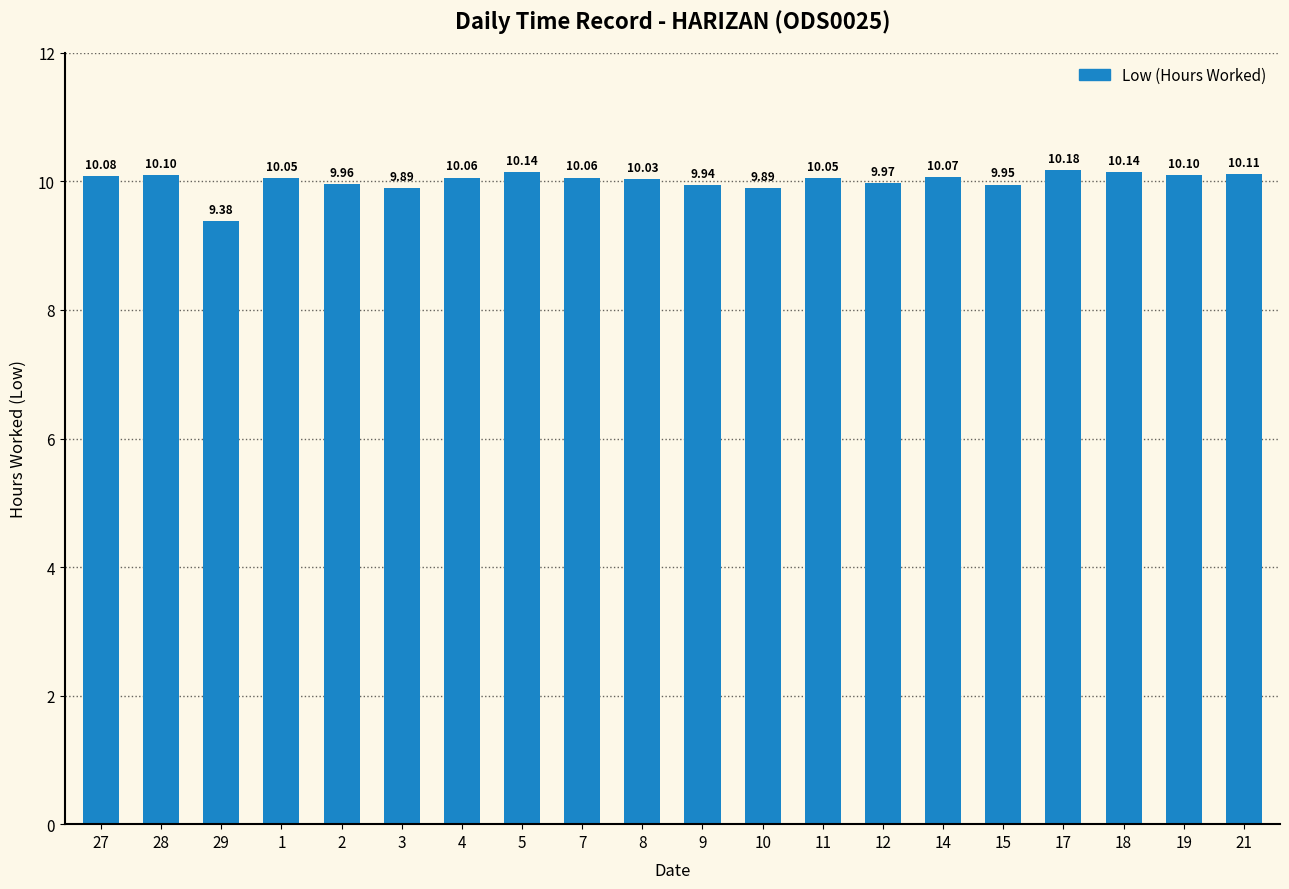

What value does the data have at 29?

9.4